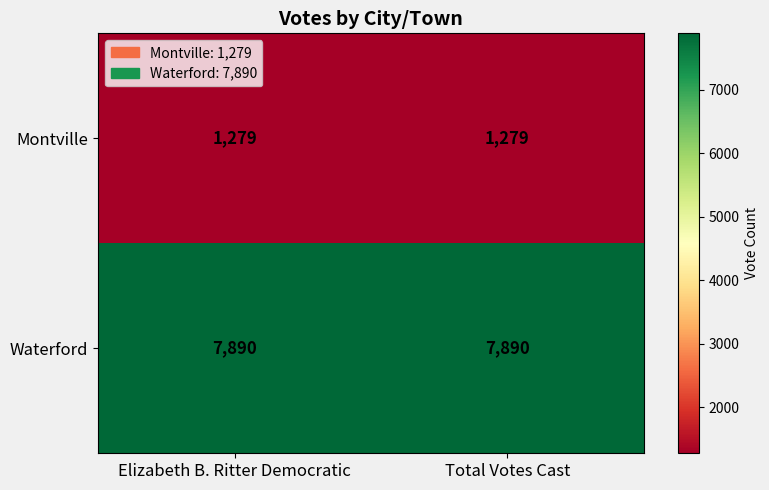

List the series in order of their peak value, lowest first.

Montville, Waterford